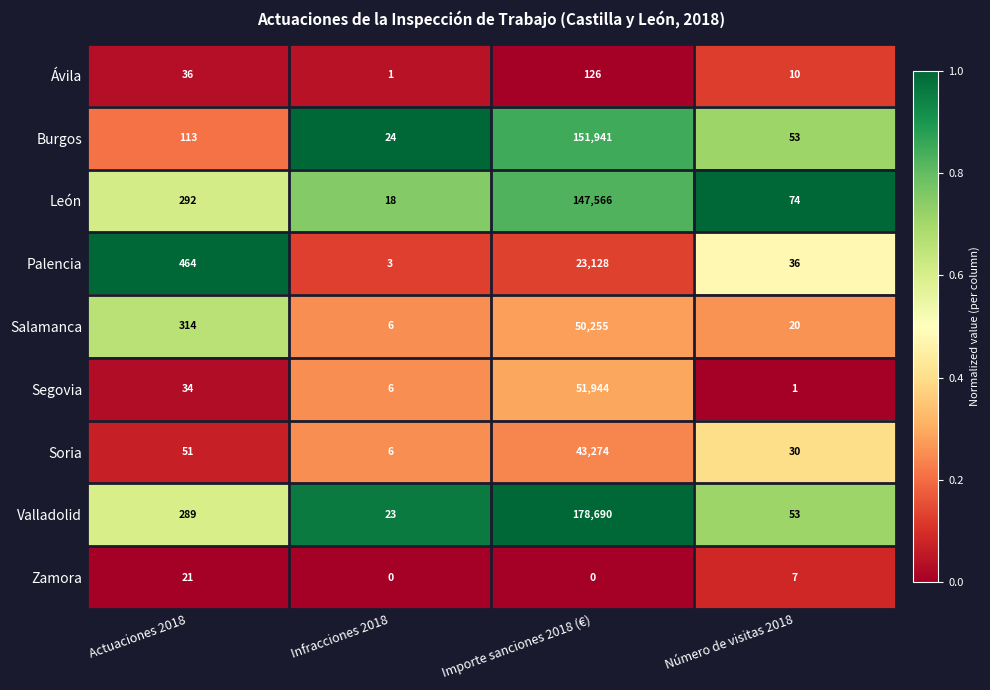

What is the greatest value displayed?

178690